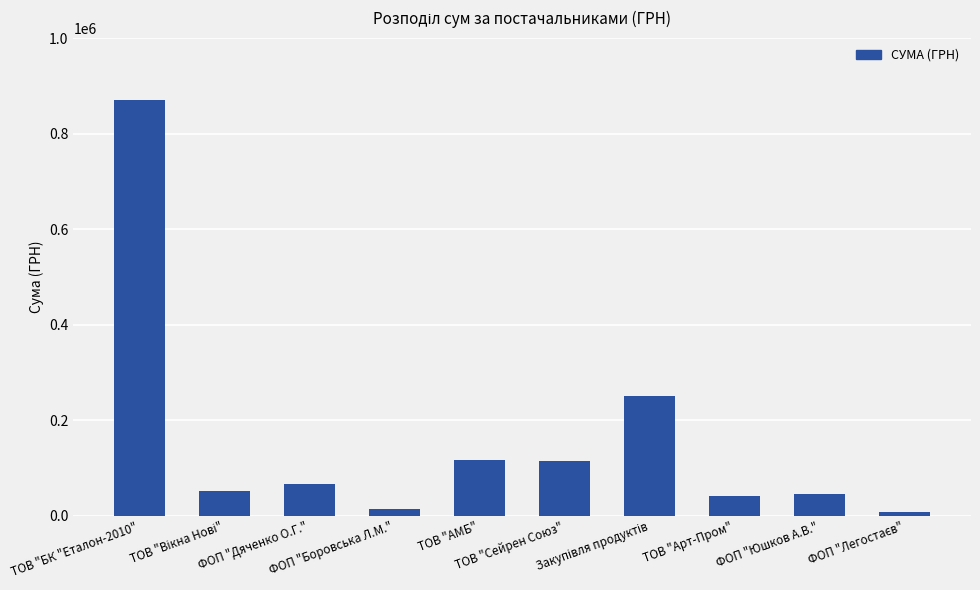

What is the value of the 4th bar from the left?

14688.8